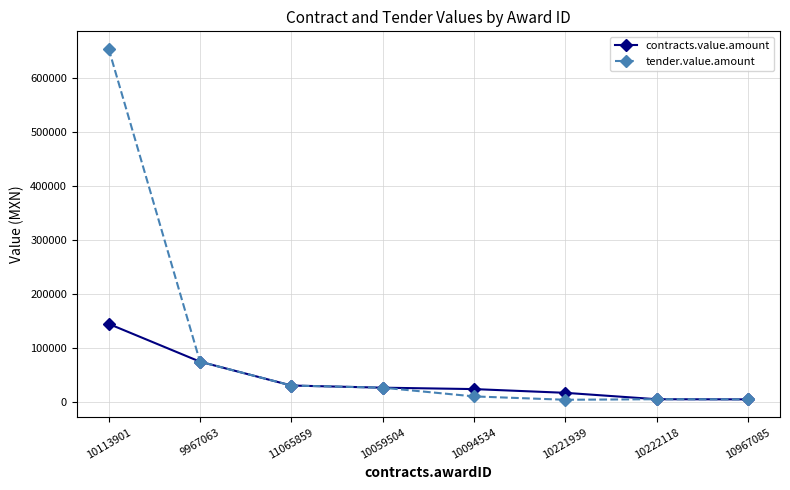

What is the value of the contracts.value.amount point at the 3rd from the left?

29784.2